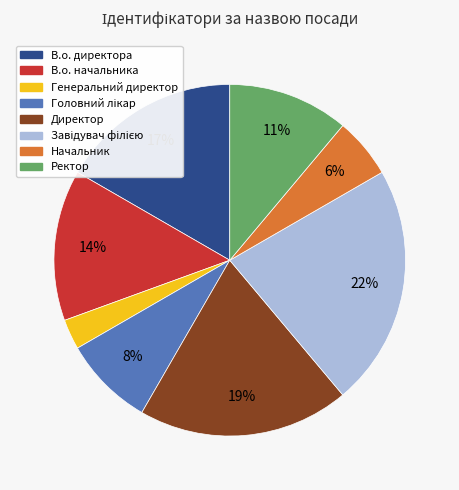

Which slice is the smallest?

Генеральний директор